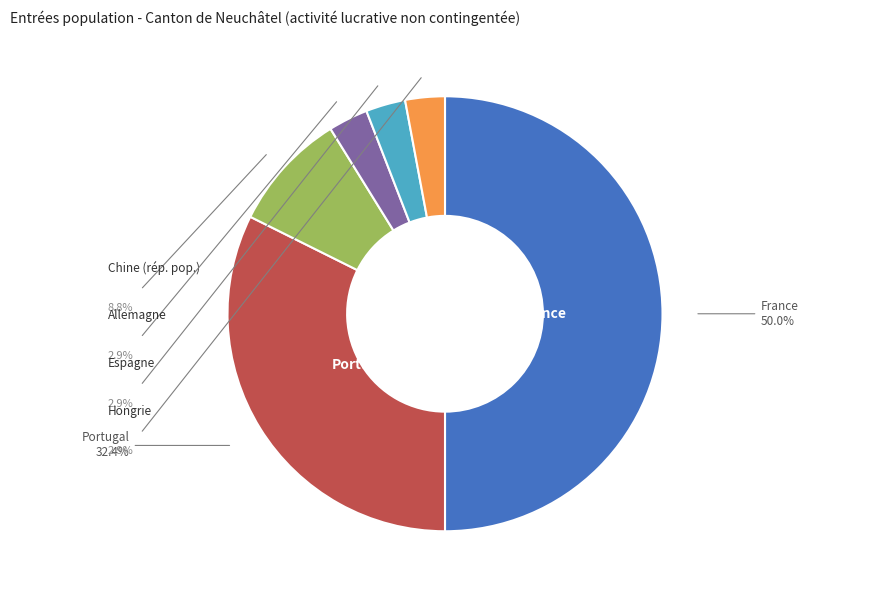

What percentage is NOT represented by Hongrie?

97.1%